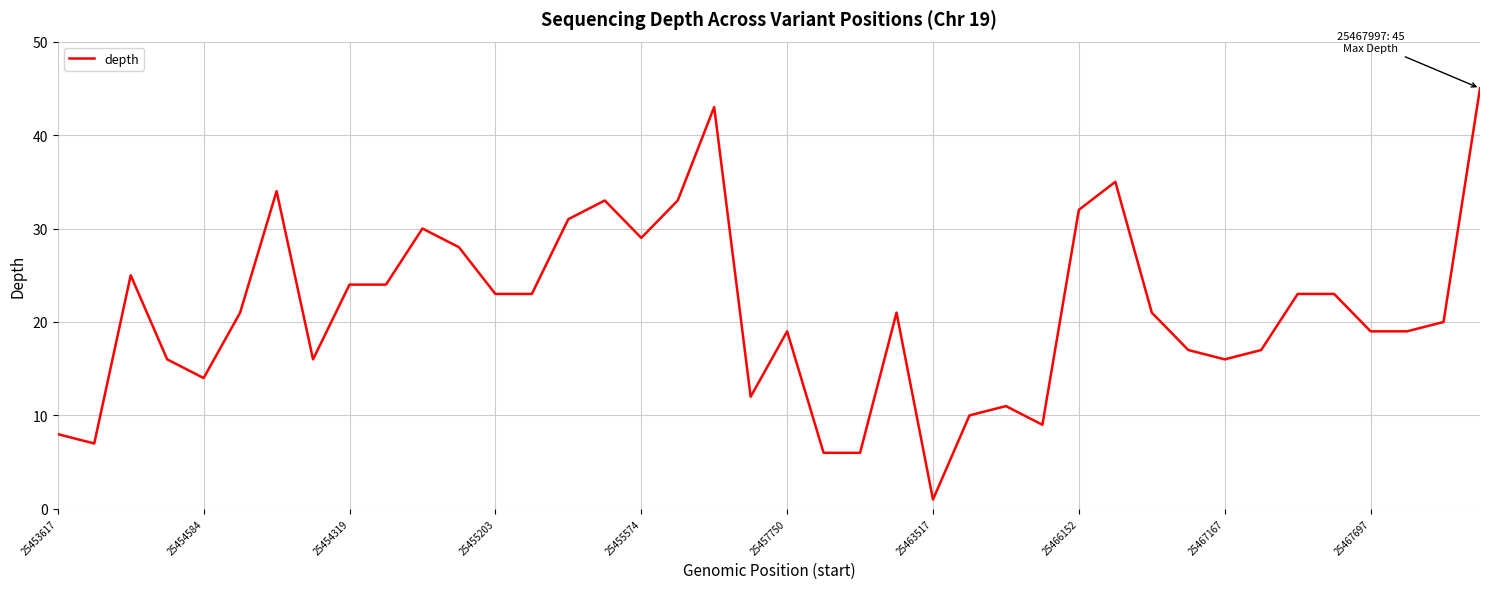

What is the maximum value shown in the chart?

45